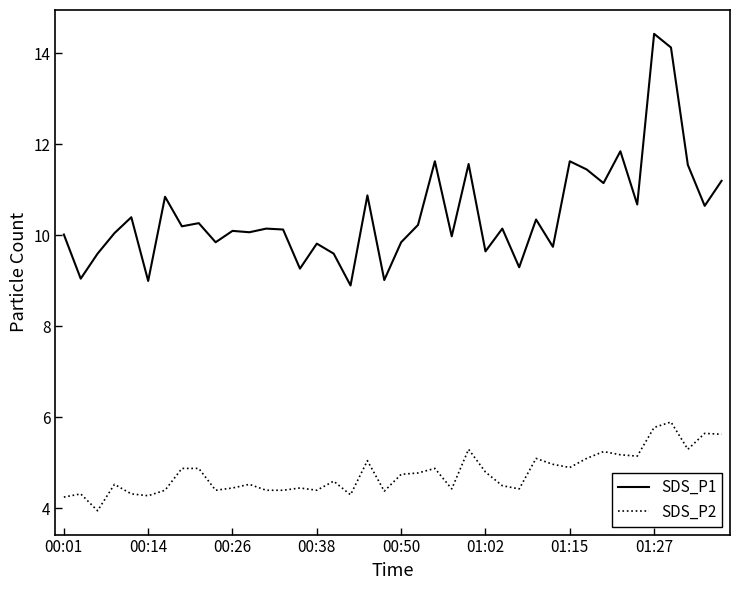

What is the minimum value shown in the chart?

4.0